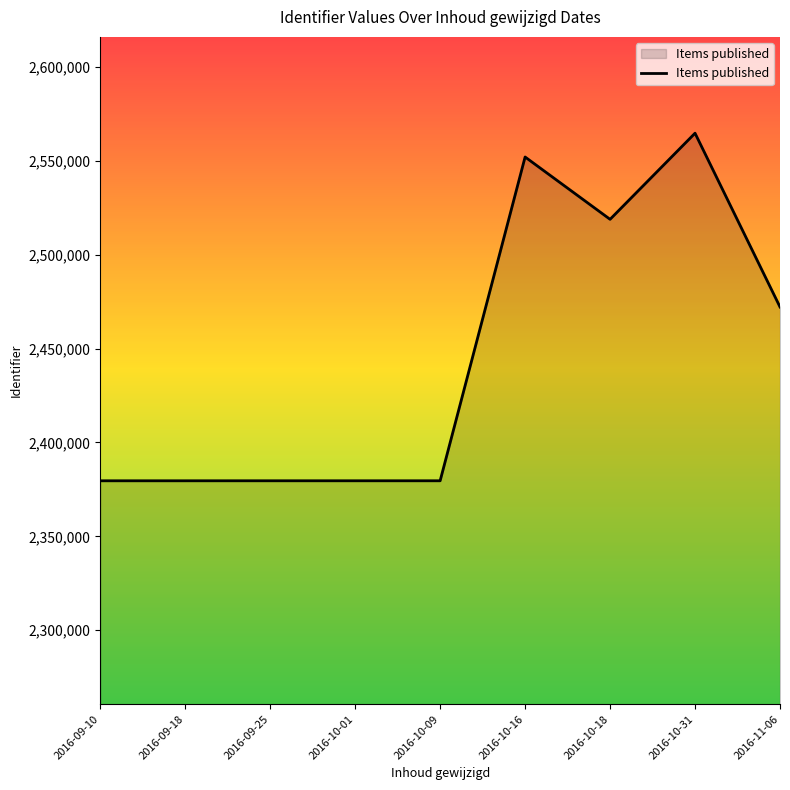

Which label corresponds to the largest value in the chart?

2016-10-31